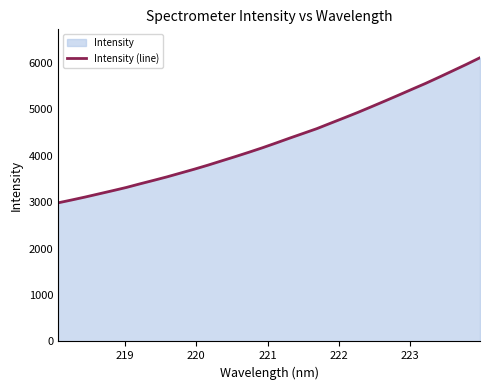

Reading left to right, extract all data points from this chart.

2984.5	3046.3	3110.3	3177.9	3245.7	3315.0	3392.6	3467.5	3544.2	3626.7	3709.1	3795.9	3887.6	3978.9	4072.8	4169.7	4272.4	4377.4	4479.4	4581.9	4698.0	4813.1	4929.6	5052.2	5176.4	5302.3	5430.3	5556.8	5691.4	5828.5	5966.4	6109.5